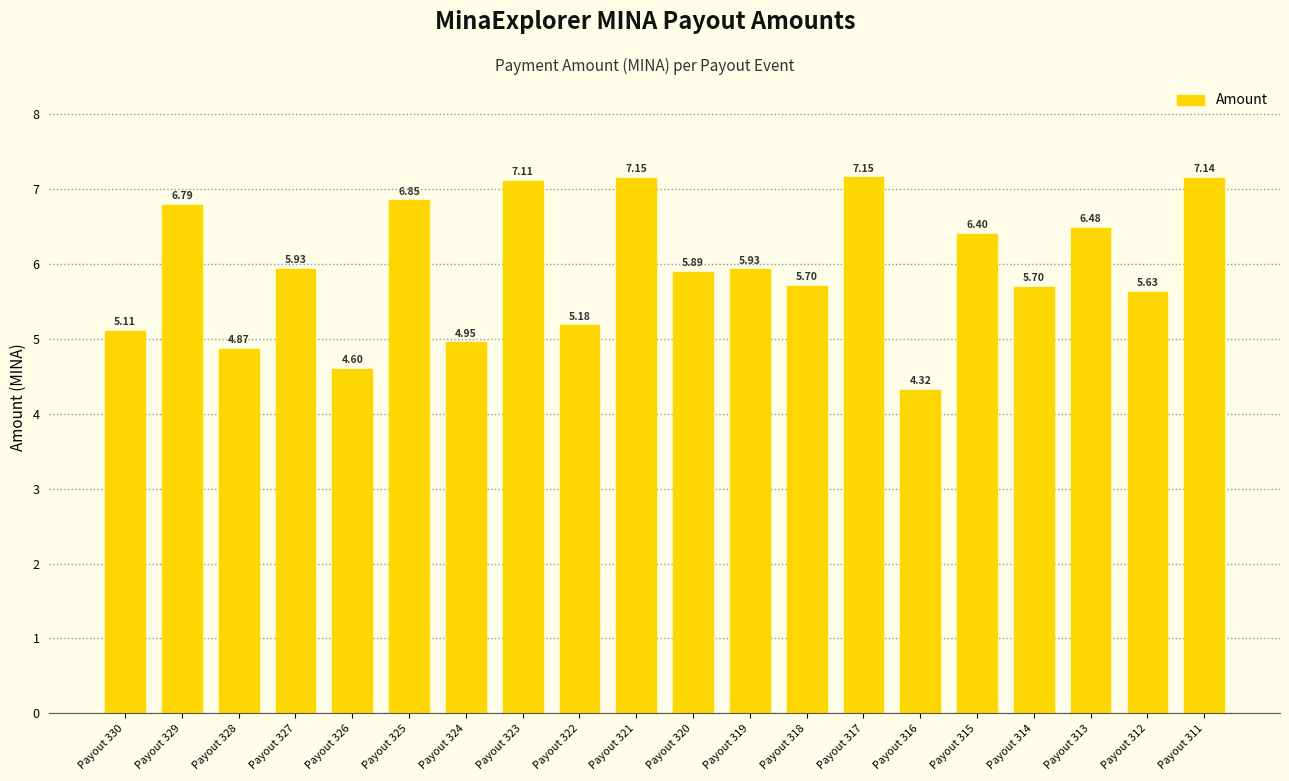

What is the value of the 18th bar from the left?

6.5